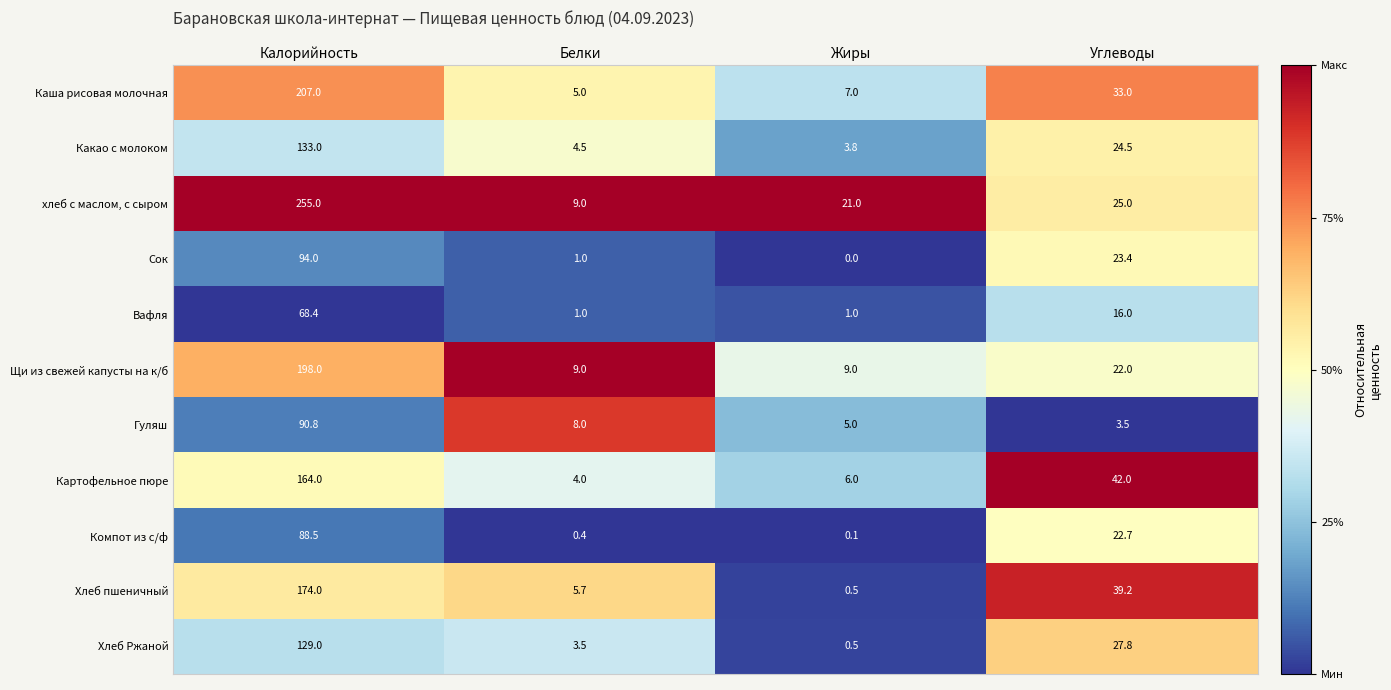

Between Калорийность and Углеводы, which series saw the biggest shift?

хлеб с маслом, с сыром